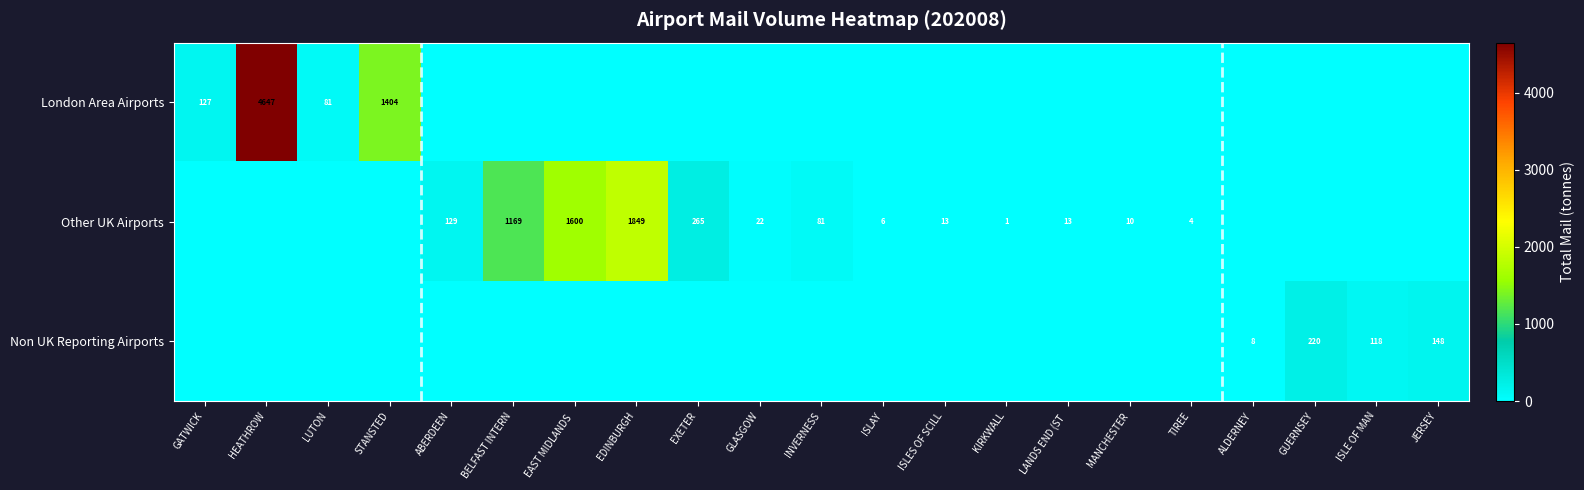

The value of Non UK Reporting Airports at ALDERNEY is 8. True or false?

True